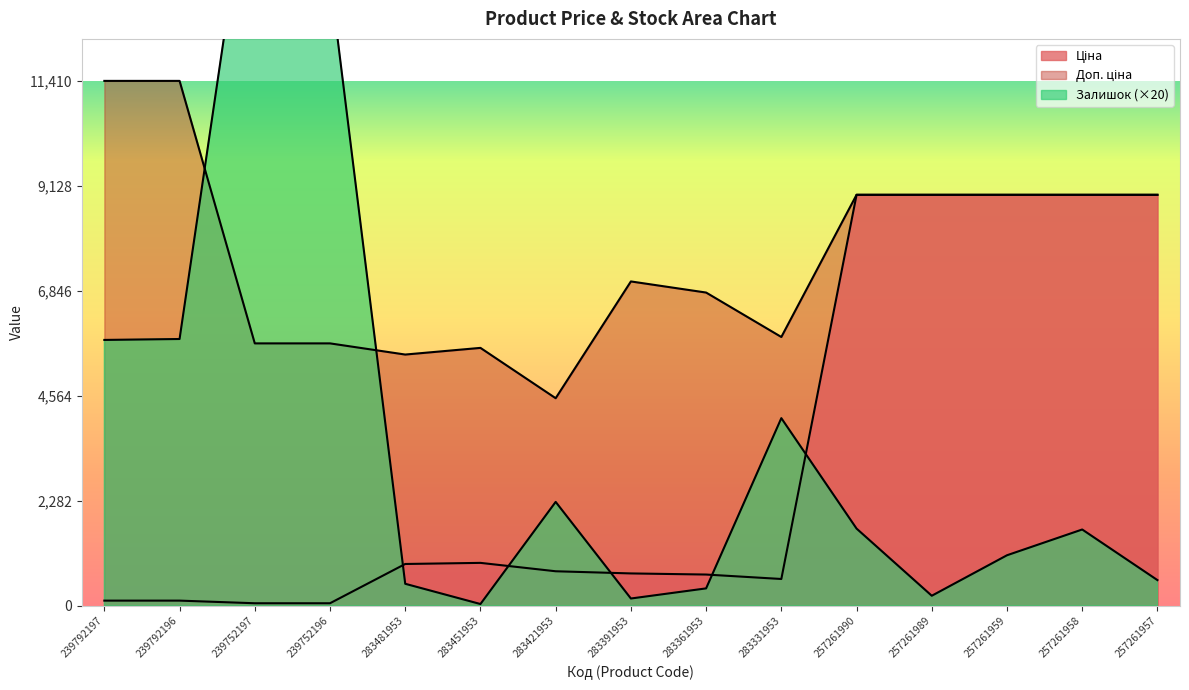

What is the label of the 3rd point from the right?

257261959